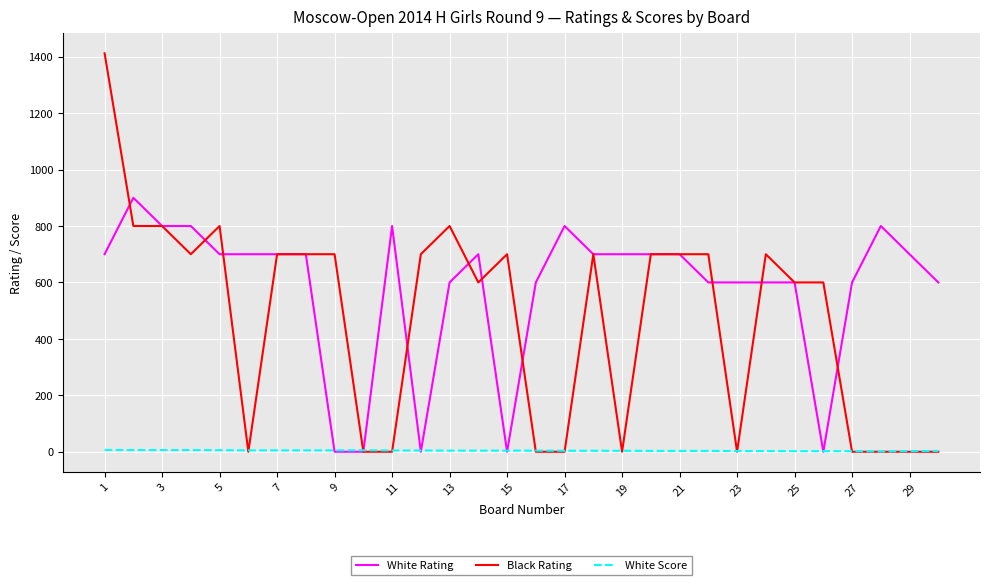

True or false: Black Rating has more than 0 points higher than both neighbors.

True